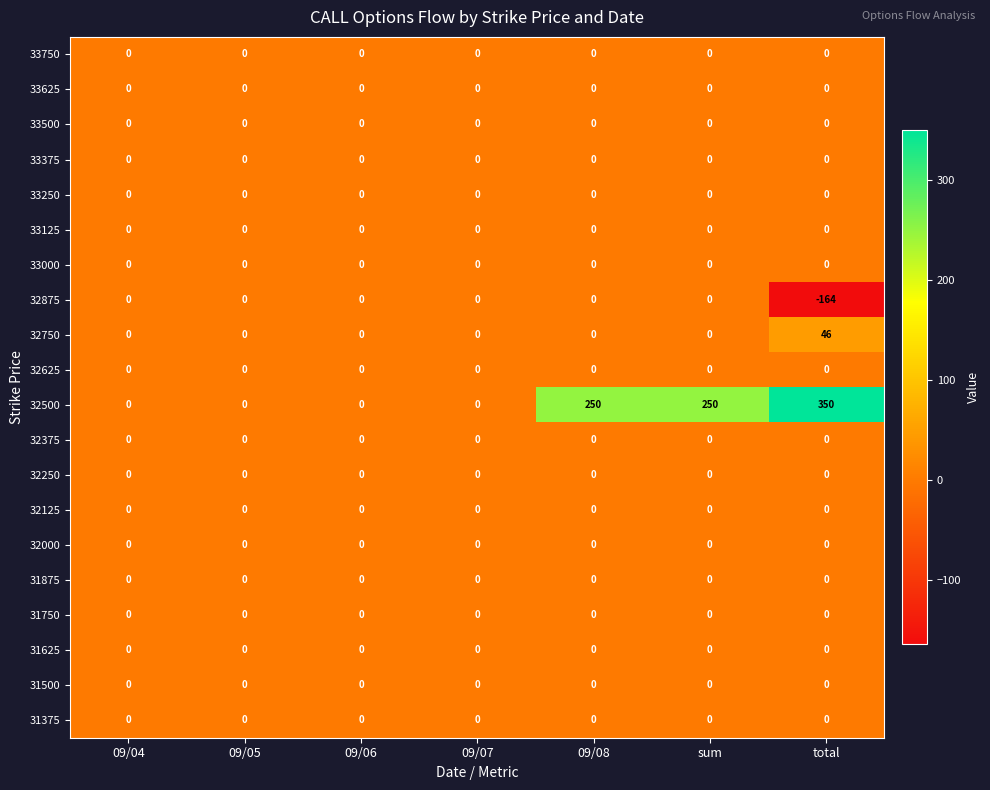

Which series changed the most between 09/07 and 09/08?

32500